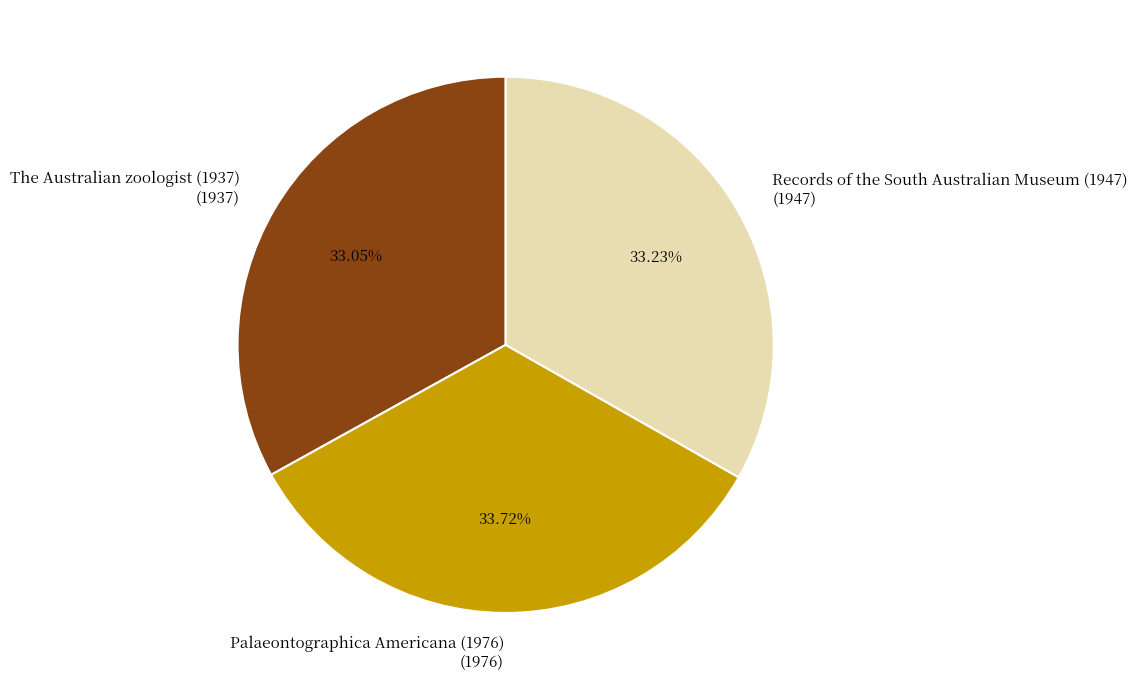

Between Palaeontographica Americana (1976) and The Australian zoologist (1937), which is larger?

Palaeontographica Americana (1976)